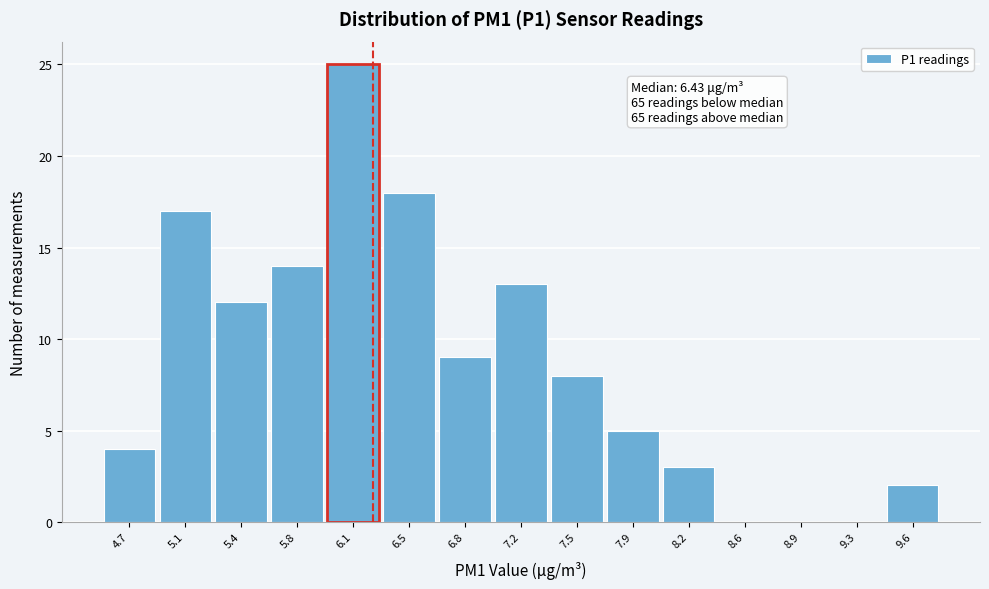

Reading left to right, extract all data points from this chart.

4.7=4	5.1=17	5.4=12	5.8=14	6.1=25	6.5=18	6.8=9	7.2=13	7.5=8	7.9=5	8.2=3	8.6=0	8.9=0	9.3=0	9.6=2